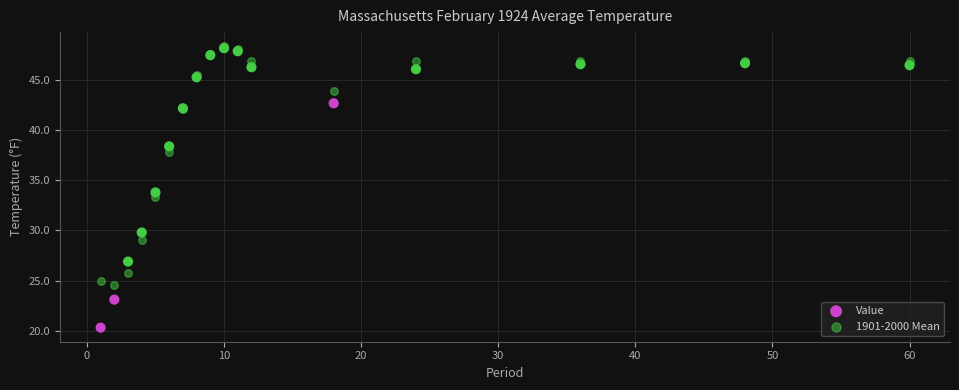

What are all the series names shown in the legend?

Value, 1901-2000 Mean